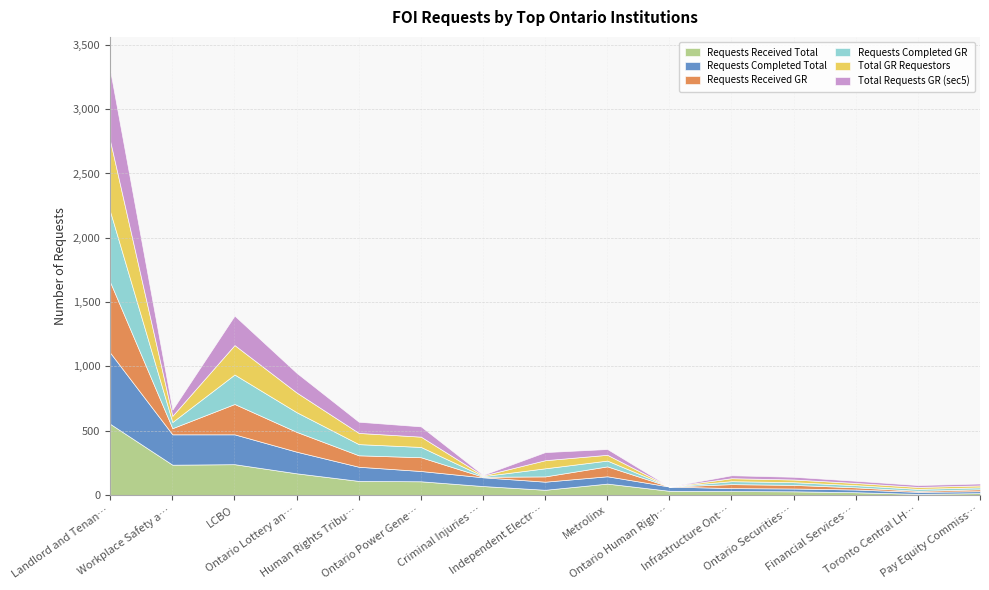

What position from the left is Financial Services Commission?

13